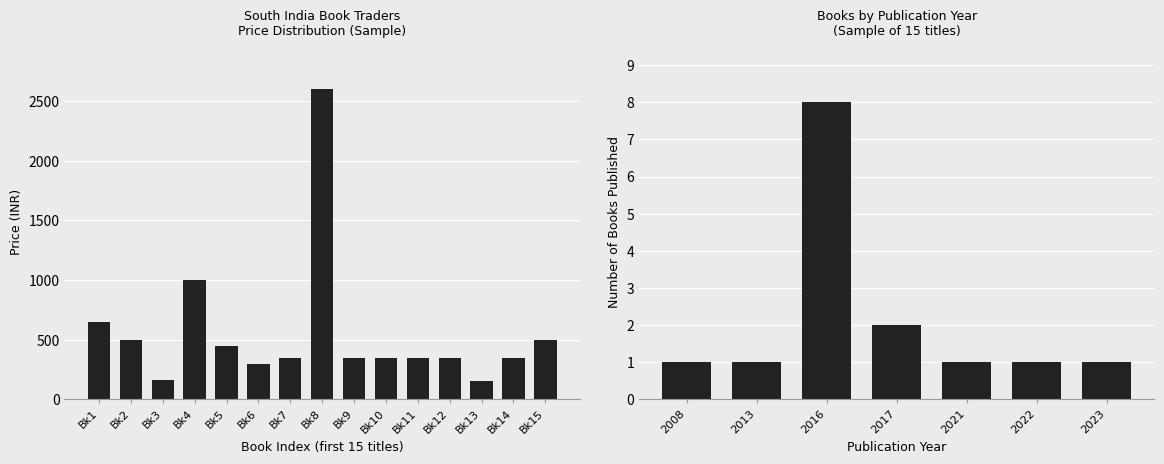

What is the difference between the maximum and minimum values?

2450